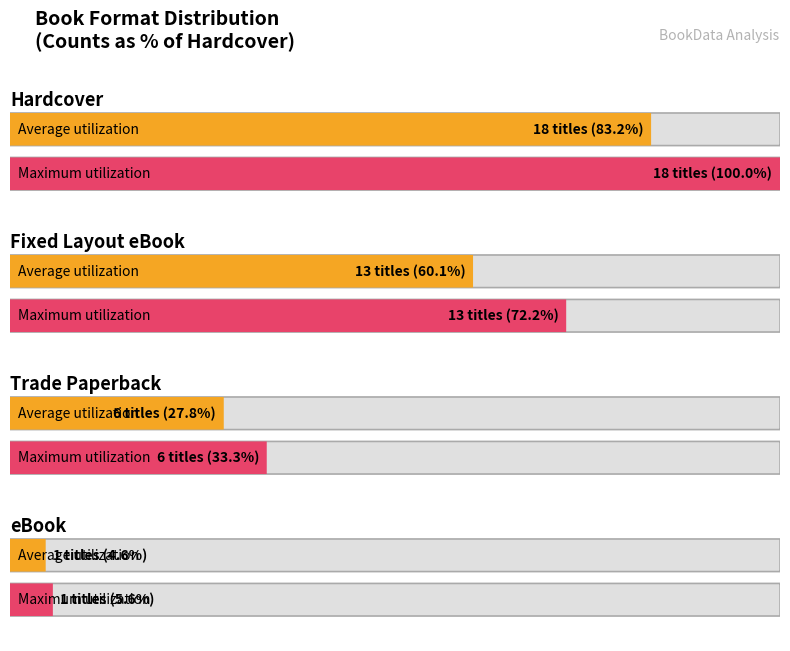

The chart shows a value of 6 at Trade Paperback. True or false?

True